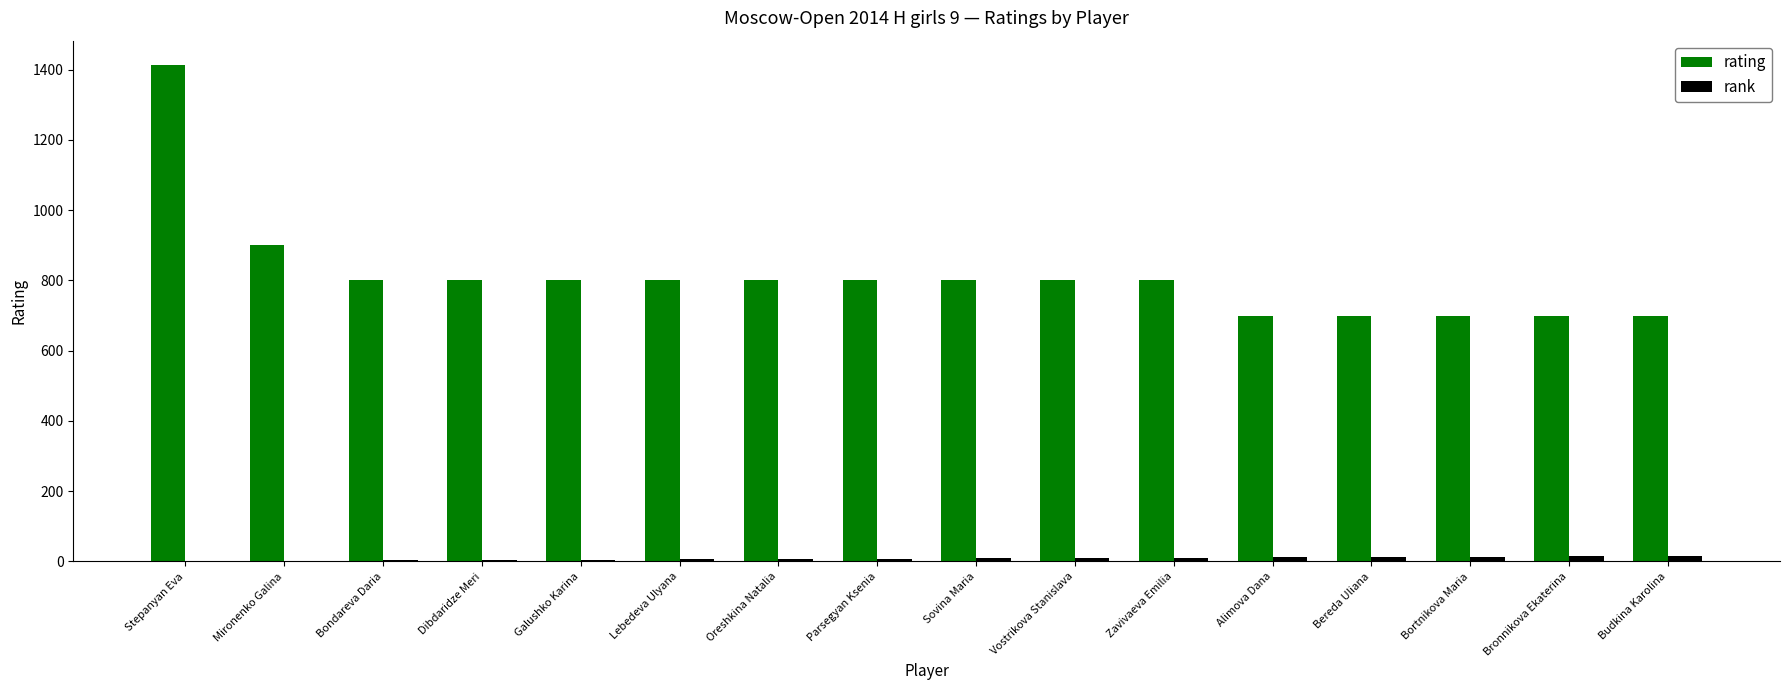

What is the sum of all rating values?

13012